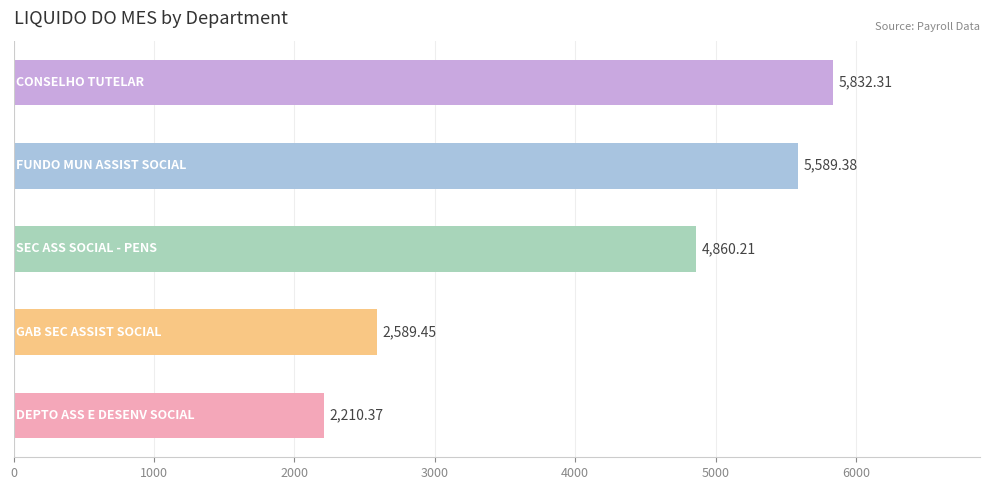

What is the difference between the second highest and minimum values?

3379.0